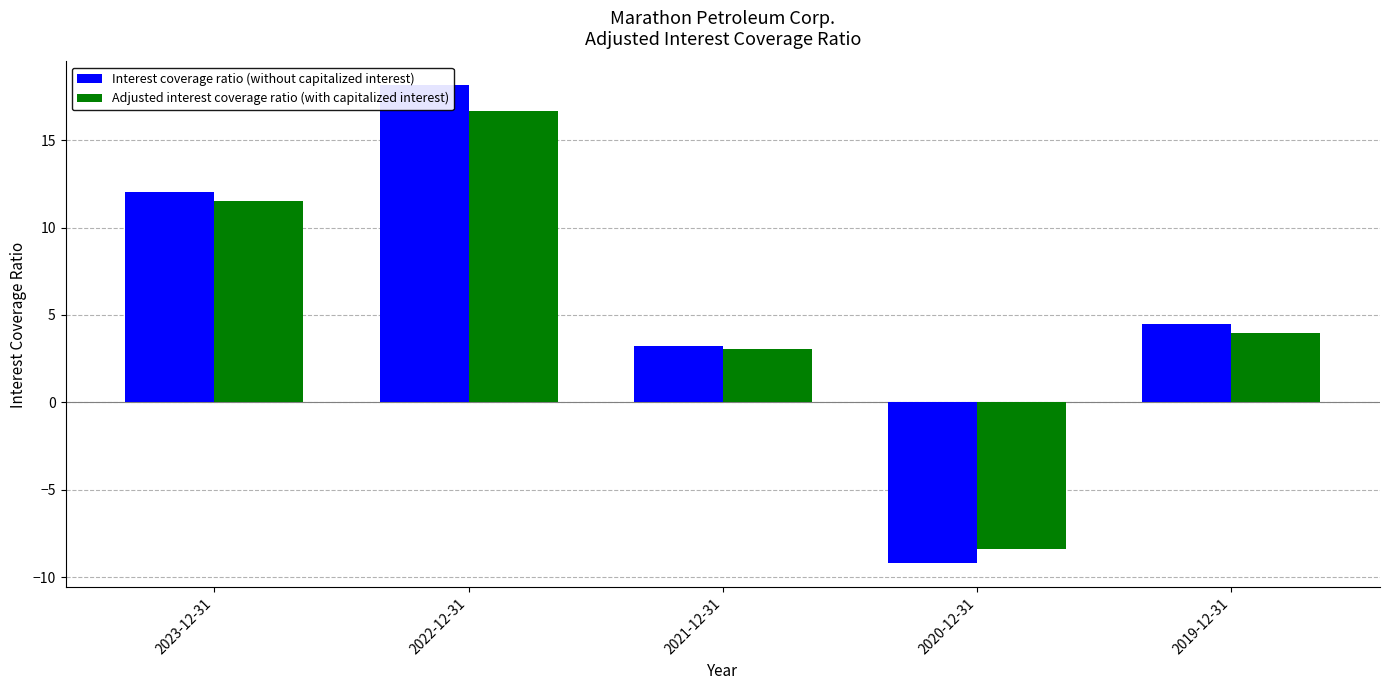

What are all the series names shown in the legend?

Interest coverage ratio (without capitalized interest), Adjusted interest coverage ratio (with capitalized interest)